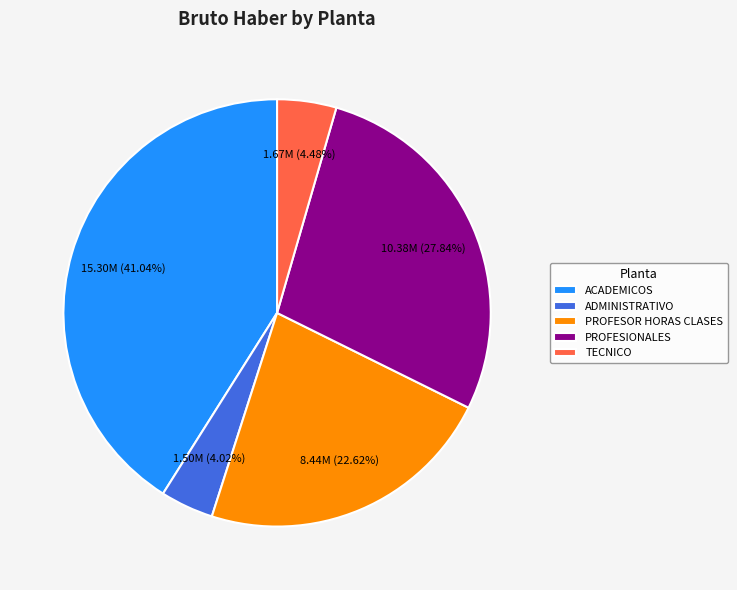

Combined, do ADMINISTRATIVO and TECNICO account for over 50%?

No